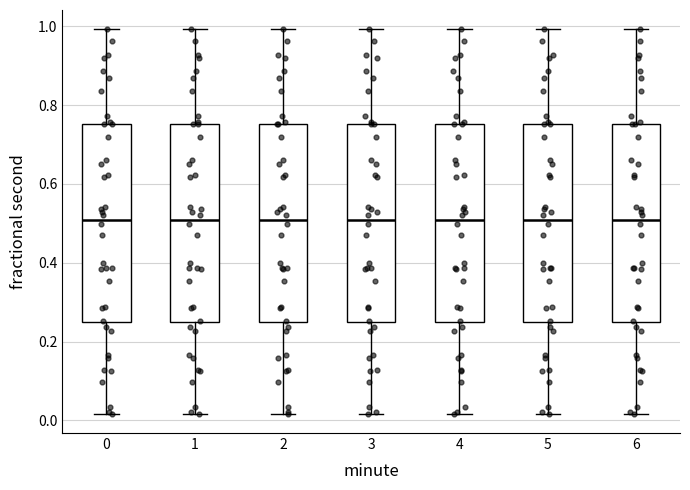

Reading left to right, transcribe this box plot: for each box, give where its median line is, the range the box spans, and where its two whiskers end, as read against the y-axis. The values are not printed on the chart, so give them approximately, as read against the axis.

0: median 0.50, box 0.24 to 0.76, whiskers 0.02 to 1.00
1: median 0.50, box 0.24 to 0.76, whiskers 0.02 to 1.00
2: median 0.50, box 0.24 to 0.76, whiskers 0.02 to 1.00
3: median 0.50, box 0.24 to 0.76, whiskers 0.02 to 1.00
4: median 0.50, box 0.24 to 0.76, whiskers 0.02 to 1.00
5: median 0.50, box 0.24 to 0.76, whiskers 0.02 to 1.00
6: median 0.50, box 0.24 to 0.76, whiskers 0.02 to 1.00